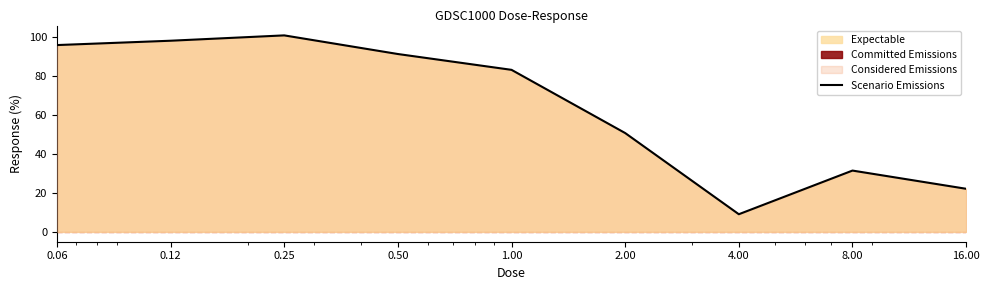

List the labels in order of value, smallest first.

4.00, 16.00, 8.00, 2.00, 1.00, 0.50, 0.06, 0.12, 0.25